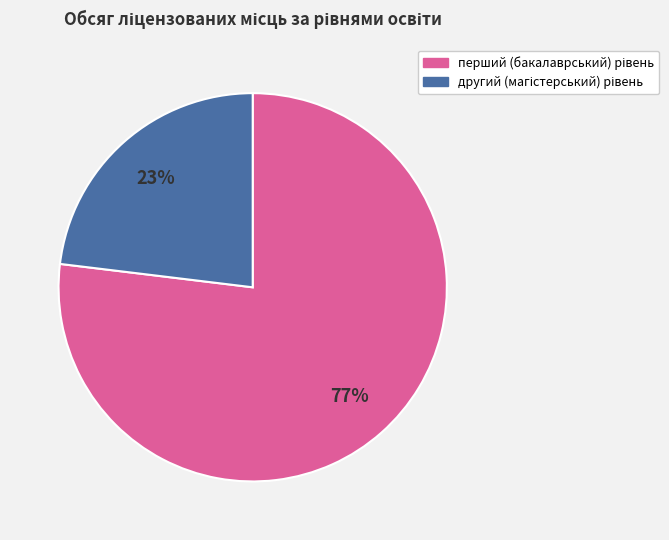

How many segments does this pie chart have?

2